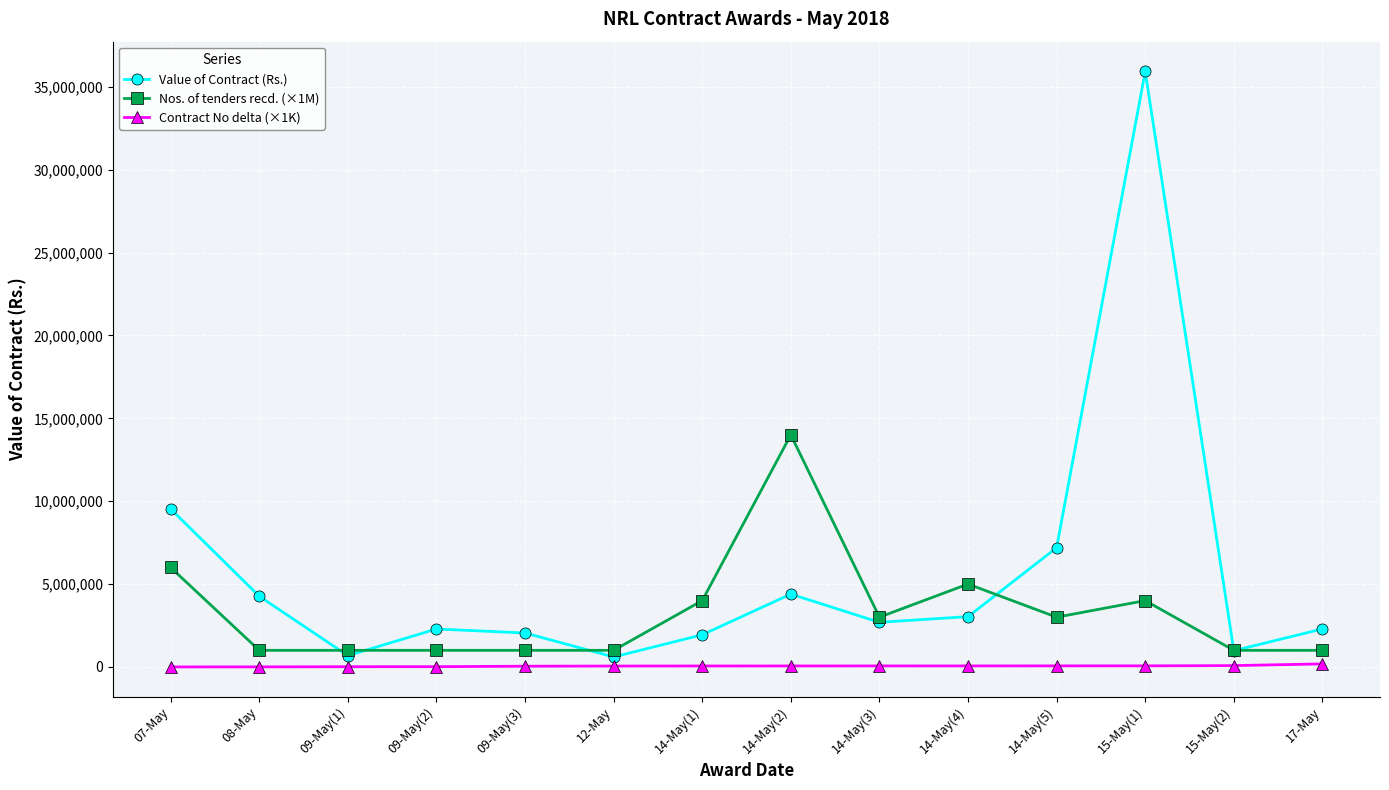

What is the difference between the highest and lowest values at 09-May(2)?

2274266.2